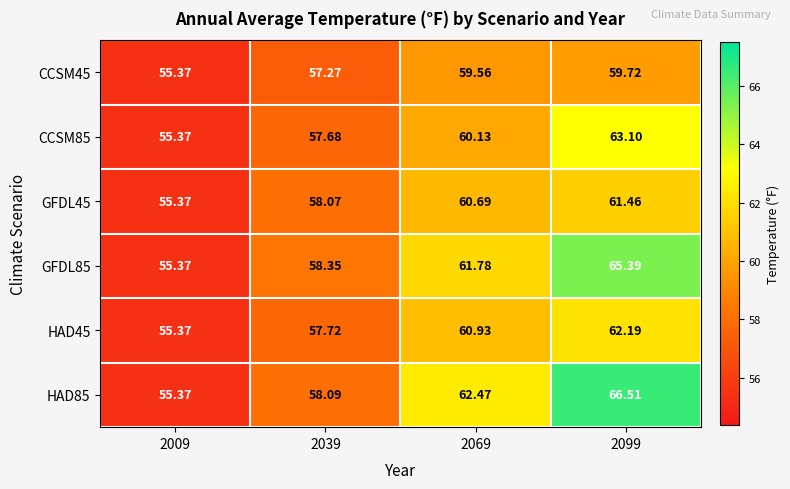

Is the value of HAD45 at 2069 greater than the value of HAD85 at 2009?

Yes